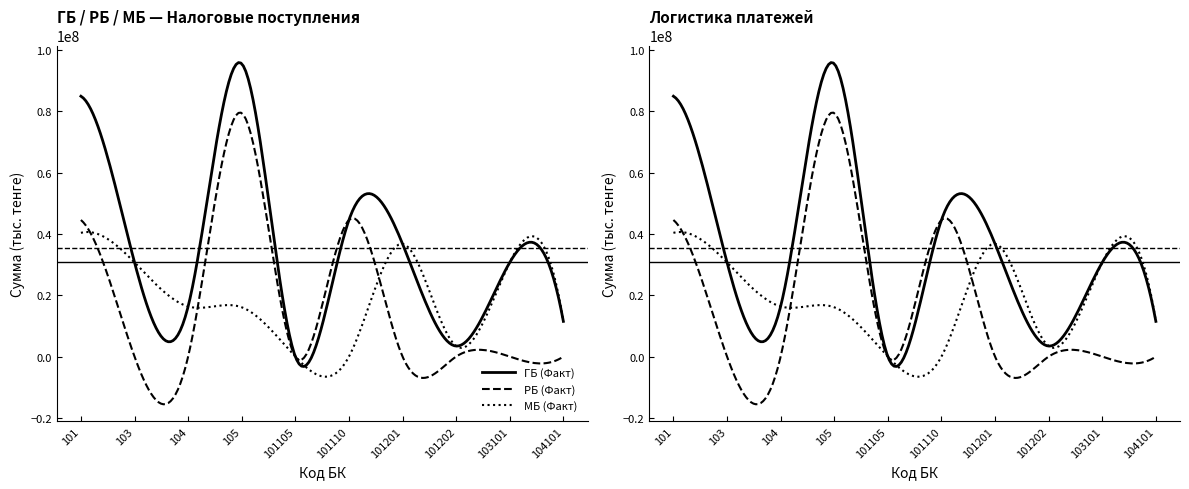

What are all the series names shown in the legend?

ГБ (Факт), РБ (Факт), МБ (Факт)